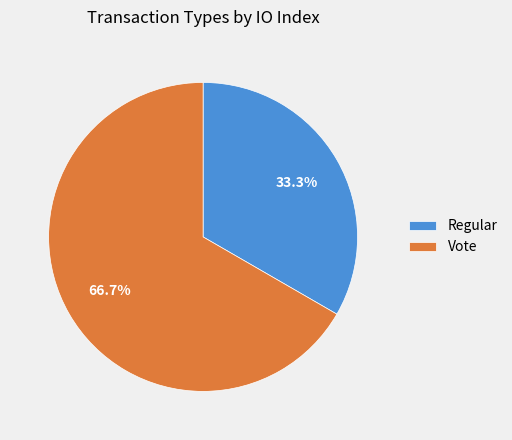

Is there any slice that represents more than half of the pie?

Yes